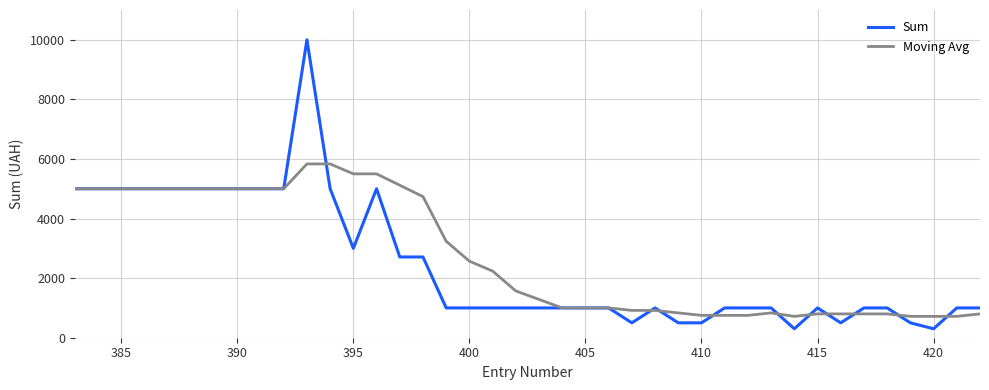

How many values in the Moving Avg series are below 1570?

20